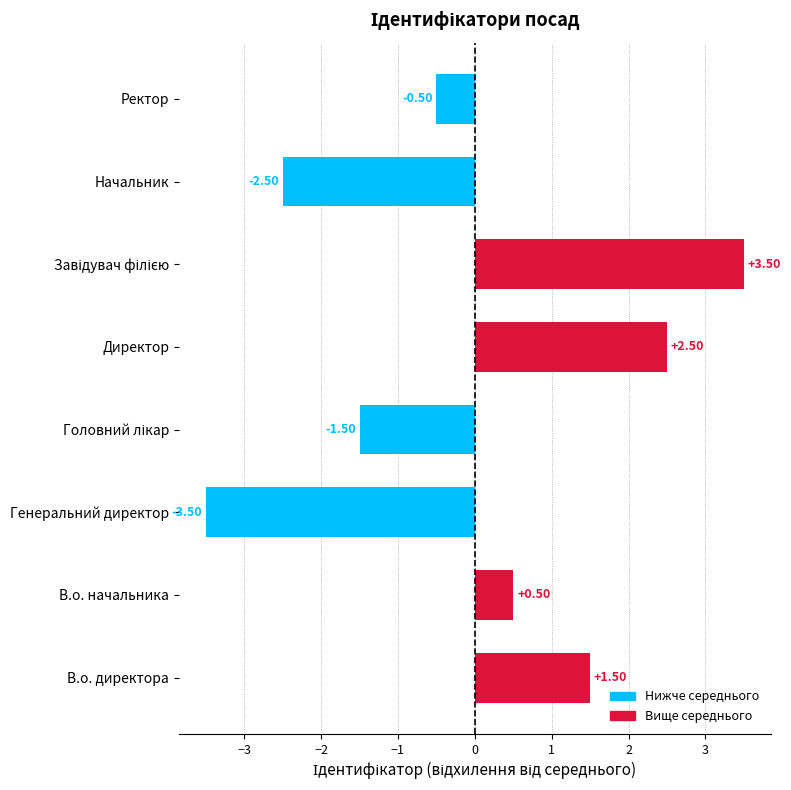

Which has a higher value, В.о. начальника or Начальник?

В.о. начальника